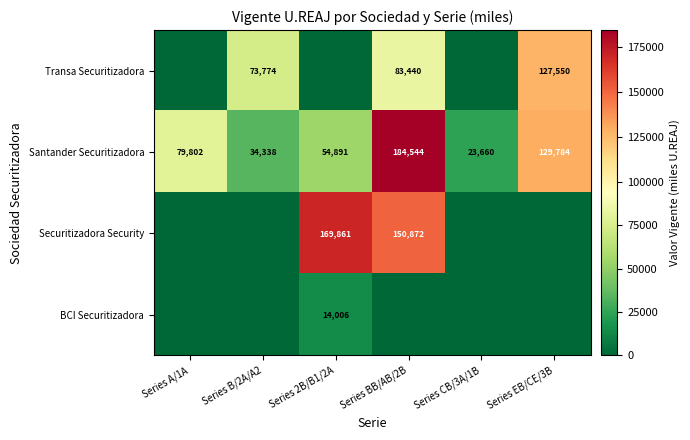

What value does the Santander Securitizadora series have at Series EB/CE/3B?

129784